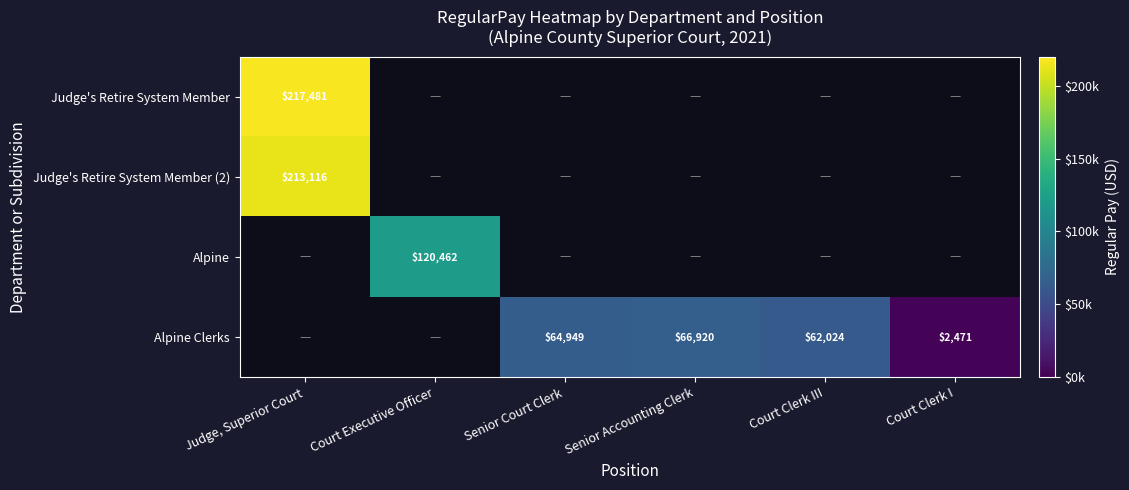

Is it true that Alpine Clerks equals 3564 at Court Clerk I?

False